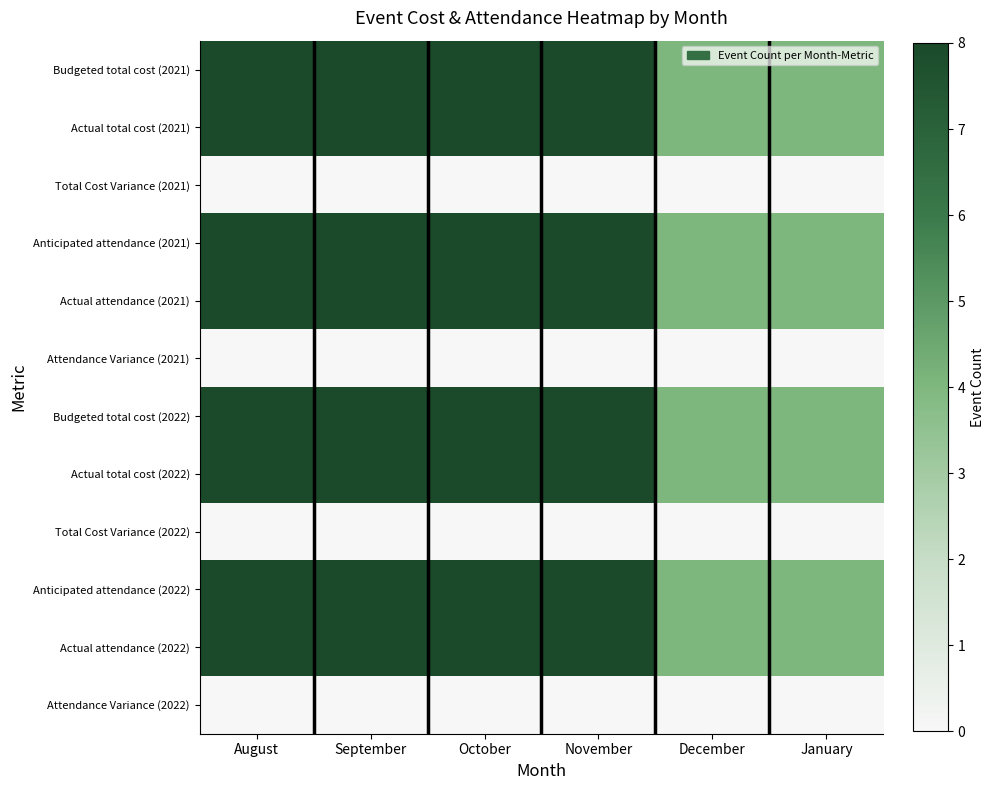

Reading left to right, transcribe all the data shown in this chart.

Budgeted total cost (2021): August=8	September=8	October=8	November=8	December=4	January=4
Actual total cost (2021): August=8	September=8	October=8	November=8	December=4	January=4
Total Cost Variance (2021): August=0	September=0	October=0	November=0	December=0	January=0
Anticipated attendance (2021): August=8	September=8	October=8	November=8	December=4	January=4
Actual attendance (2021): August=8	September=8	October=8	November=8	December=4	January=4
Attendance Variance (2021): August=0	September=0	October=0	November=0	December=0	January=0
Budgeted total cost (2022): August=8	September=8	October=8	November=8	December=4	January=4
Actual total cost (2022): August=8	September=8	October=8	November=8	December=4	January=4
Total Cost Variance (2022): August=0	September=0	October=0	November=0	December=0	January=0
Anticipated attendance (2022): August=8	September=8	October=8	November=8	December=4	January=4
Actual attendance (2022): August=8	September=8	October=8	November=8	December=4	January=4
Attendance Variance (2022): August=0	September=0	October=0	November=0	December=0	January=0